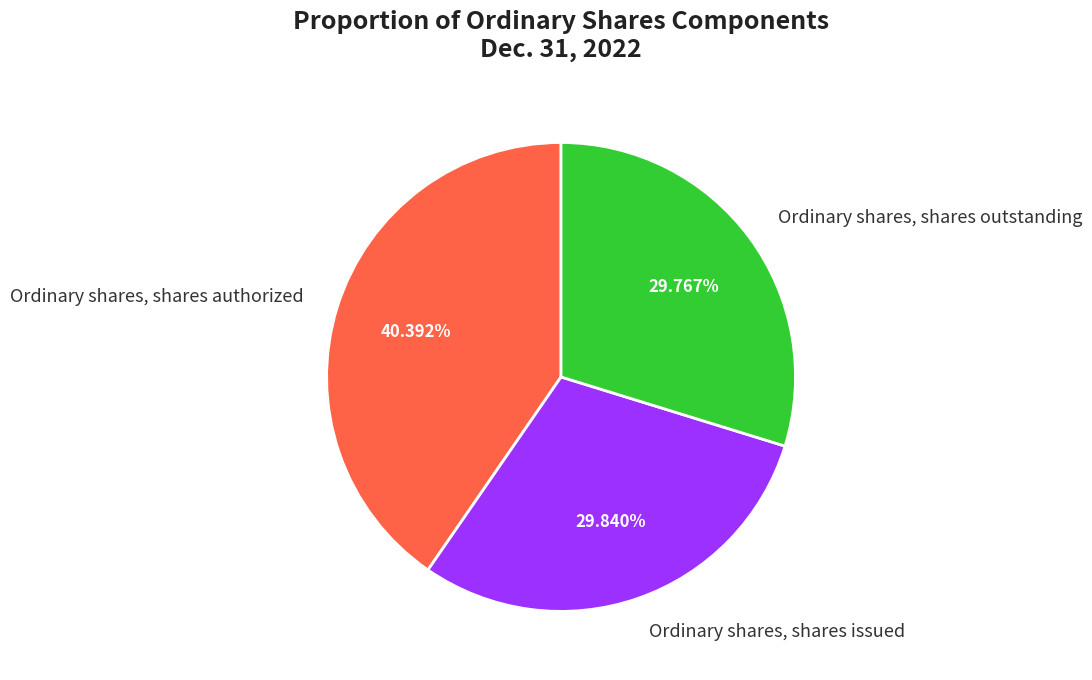

Is it true that Ordinary shares, shares issued is 36% of the pie?

False